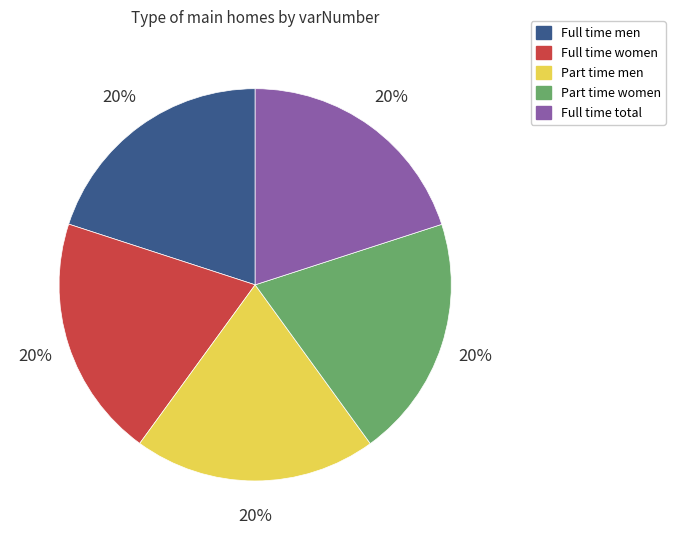

To the nearest percent, what is the average slice percentage?

20%